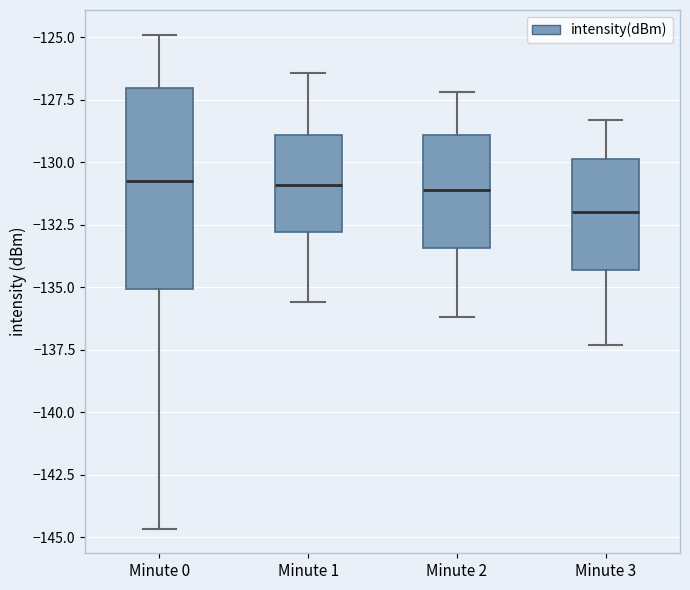

Which box has the lowest median line?

Minute 3